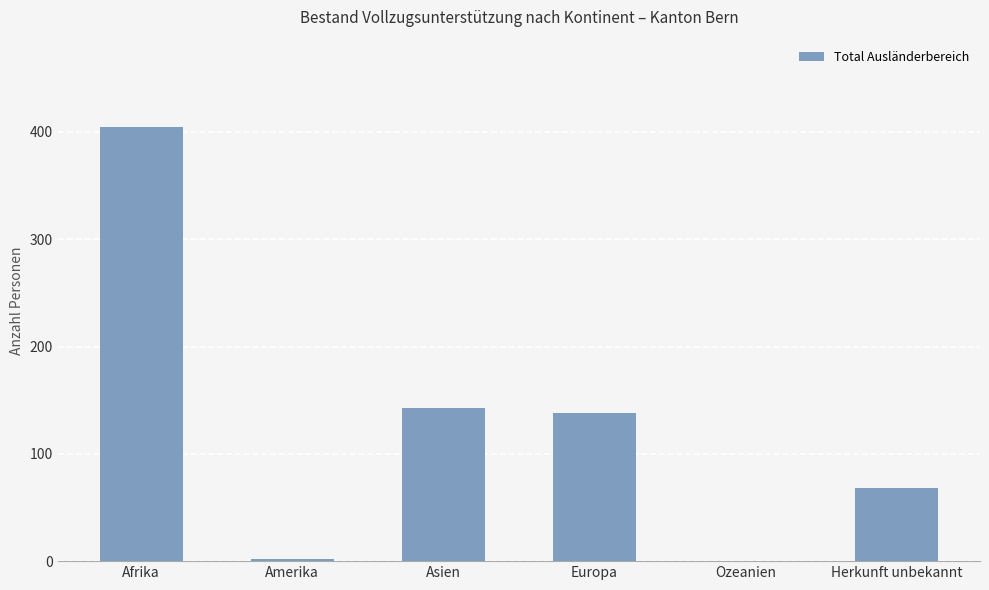

Reading left to right, what are all the values shown in this chart?

Afrika=405	Amerika=2	Asien=143	Europa=138	Ozeanien=0	Herkunft unbekannt=68